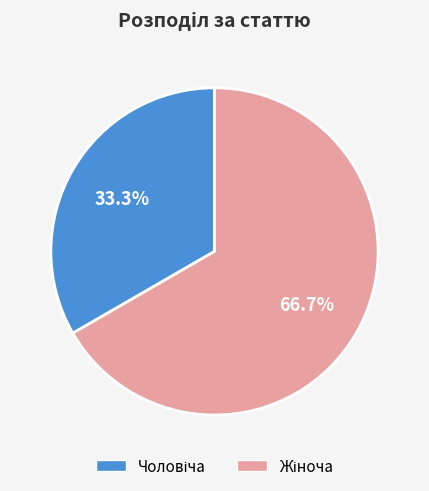

Is there any slice that represents more than half of the pie?

Yes